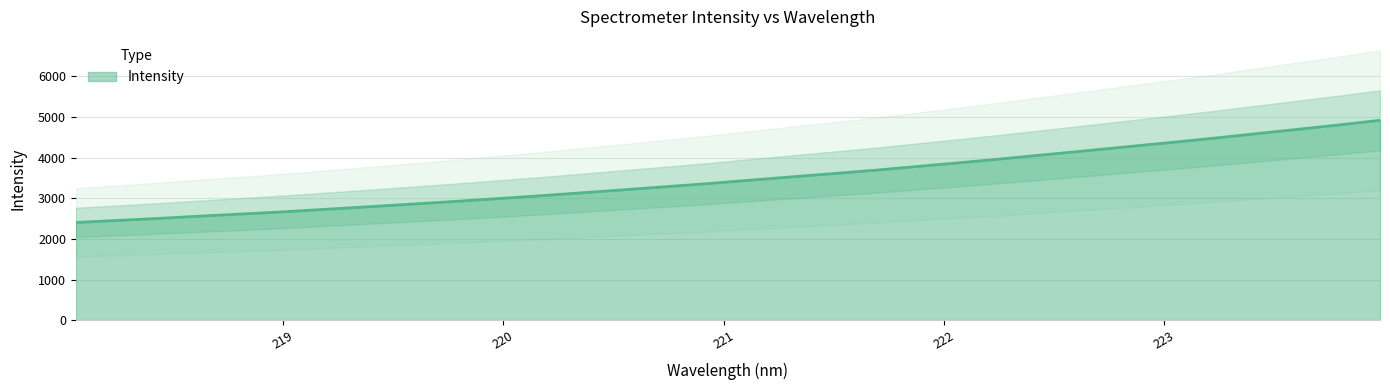

What is the sum of all values?

111793.1